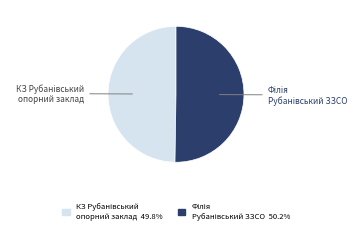

How many segments does this pie chart have?

2